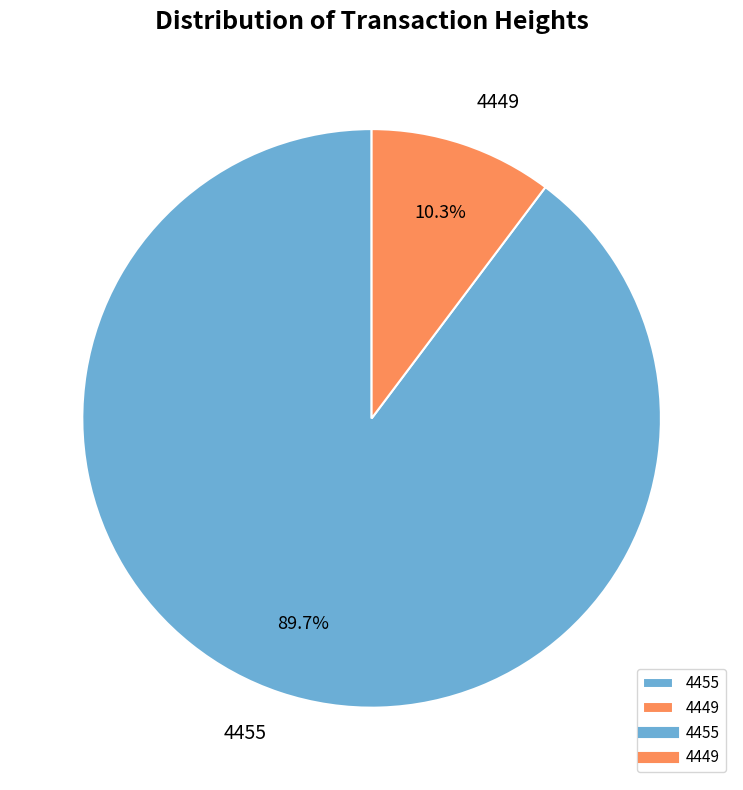

Is it true that 4449 is 23% of the pie?

False